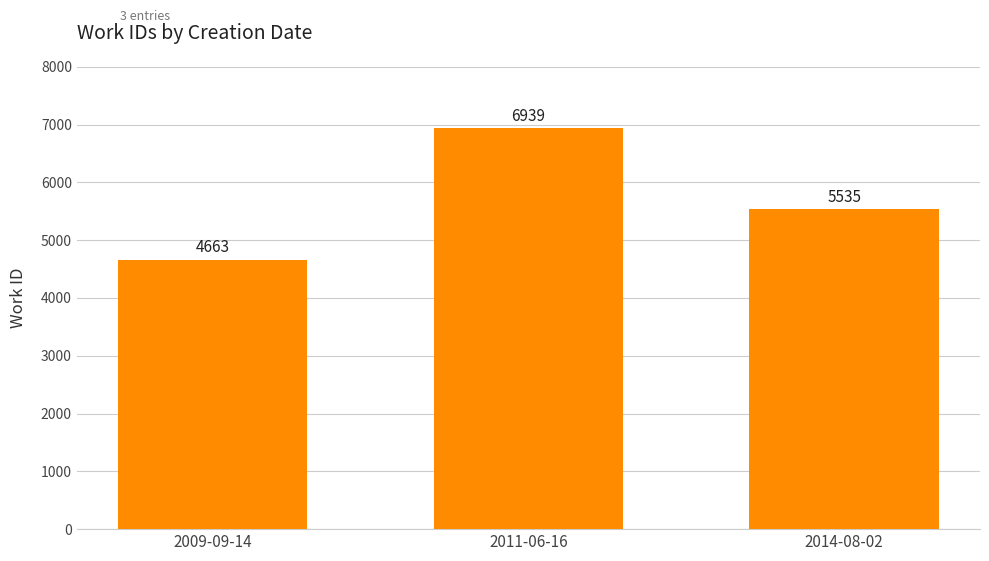

Rank the categories by value from lowest to highest.

2009-09-14, 2014-08-02, 2011-06-16